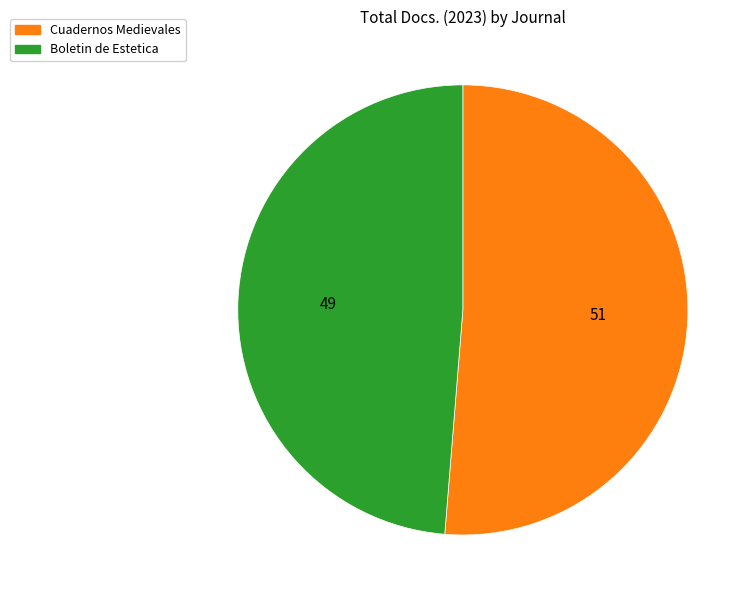

How many segments does this pie chart have?

2